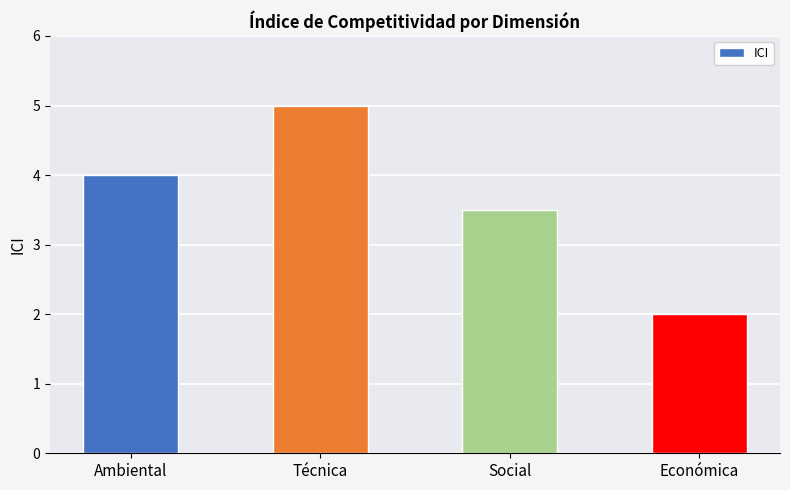

What is the label of the 2nd bar from the left?

Técnica